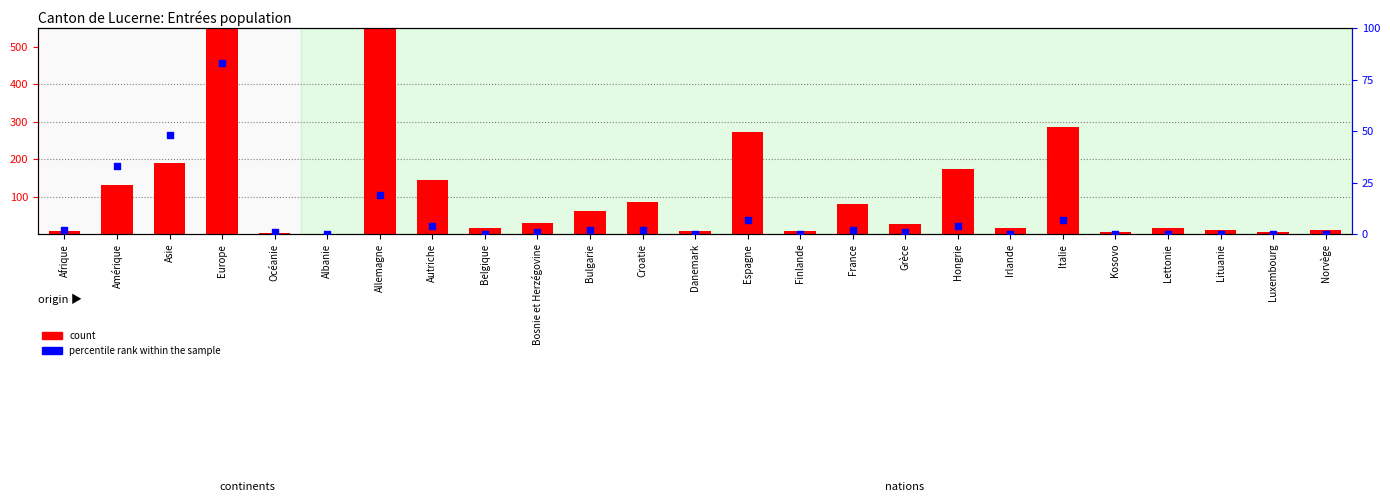

Is the value of count at Irlande greater than the value of percentile rank within the sample at Asie?

No